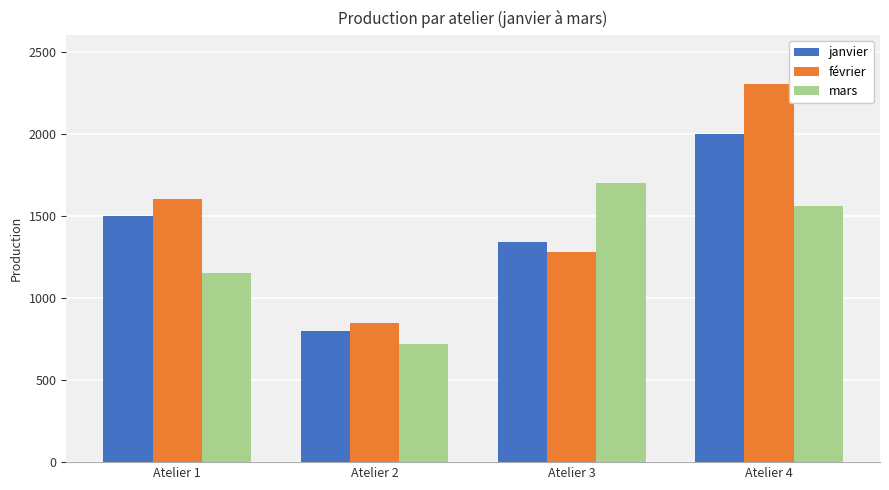

List the series in order of their overall mean, lowest first.

mars, janvier, février